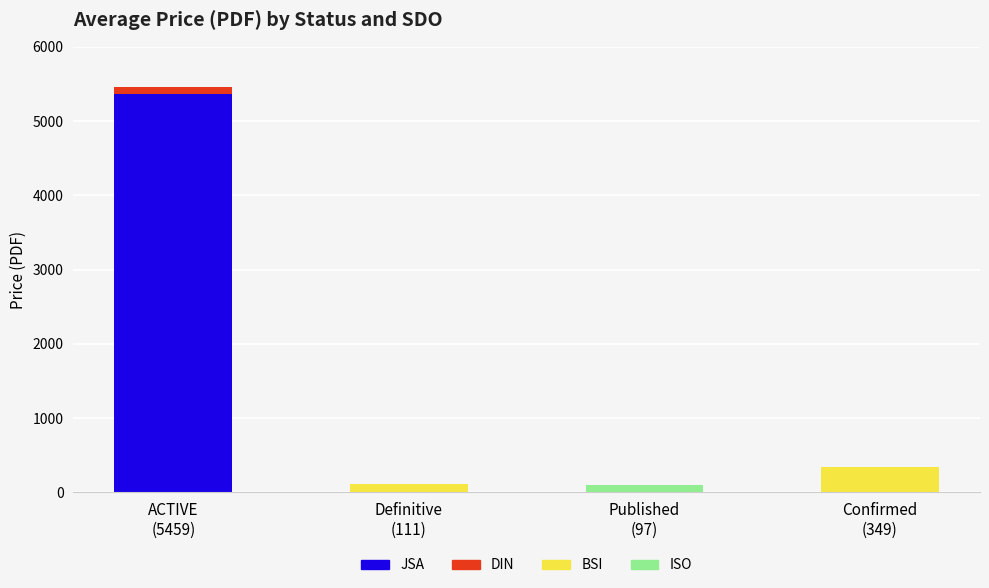

What is the maximum value for JSA?

5370.0